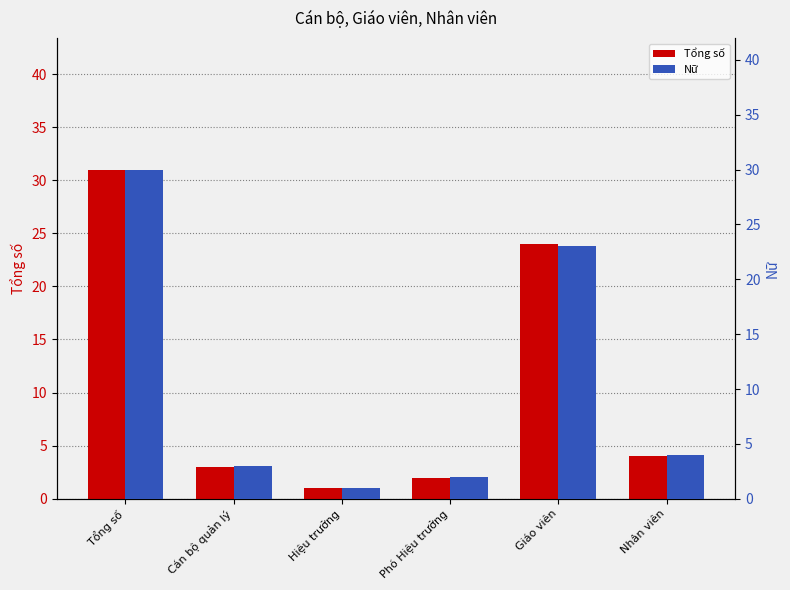

Reading left to right, list all the values displayed in this chart.

Tổng số: 31	3	1	2	24	4
Nữ: 30	3	1	2	23	4